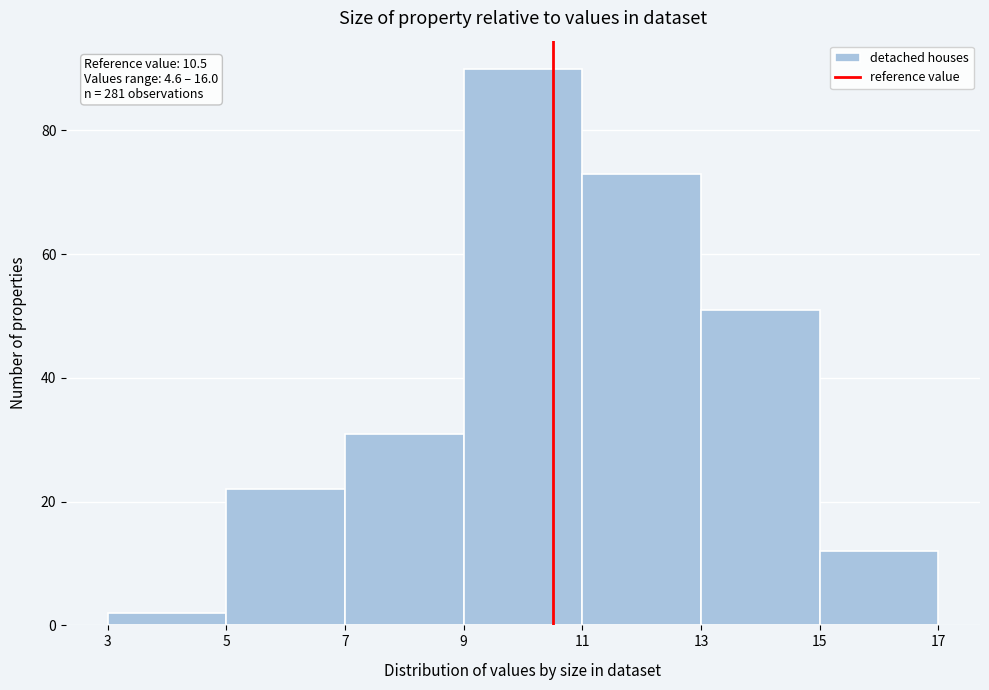

Over which range of the x-axis is the bar tallest?

9 to 11